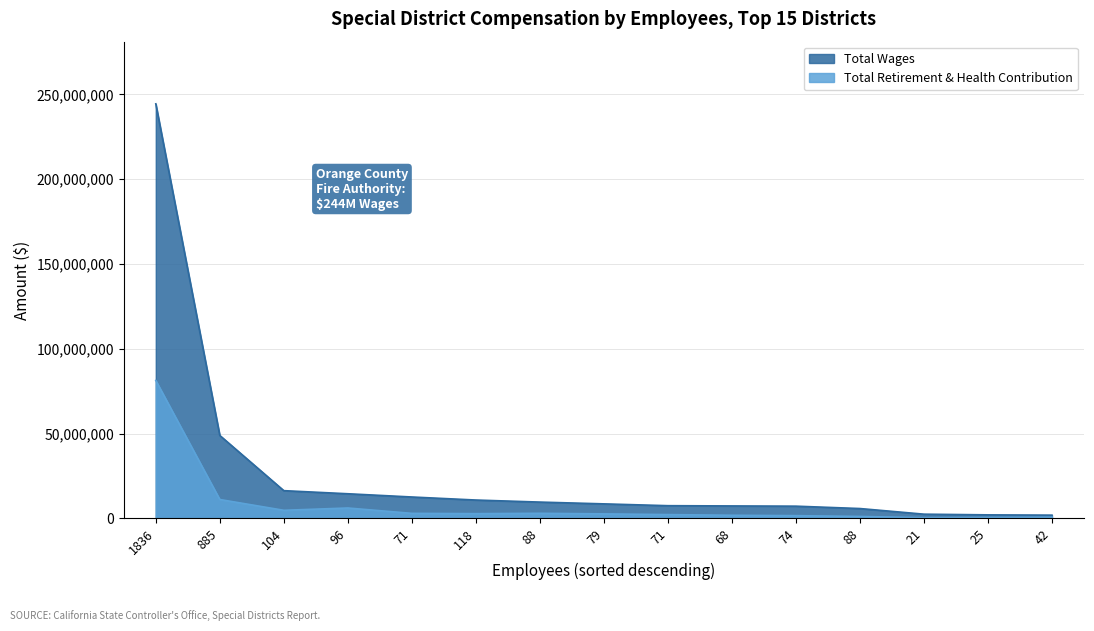

Reading left to right, what are all the values shown in this chart?

Total Wages: 244386927	48929974	16397941	14570131	12663156	10874436	9662770	8612188	7541276	7396641	7256643	5856149	2540154	2135799	1968469
Total Retirement & Health Contribution: 81342940	11183431	4821123	6180153	3017431	2839612	3050980	2711233	2296548	1902088	1667734	1192416	468828	619346	773119